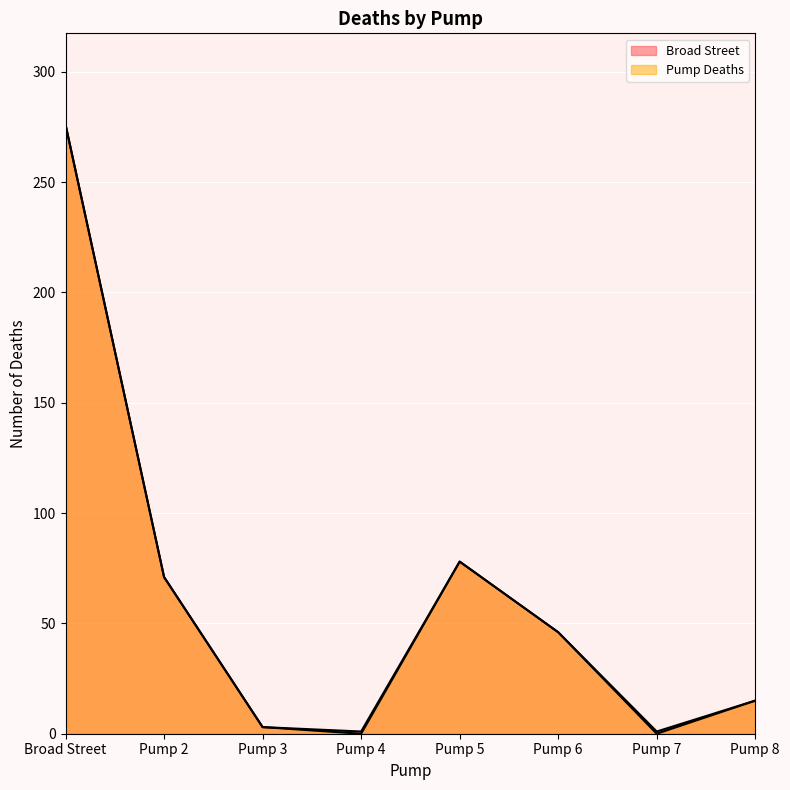

At Pump 4, list the series in order from smallest to largest.

Pump Deaths, Broad Street